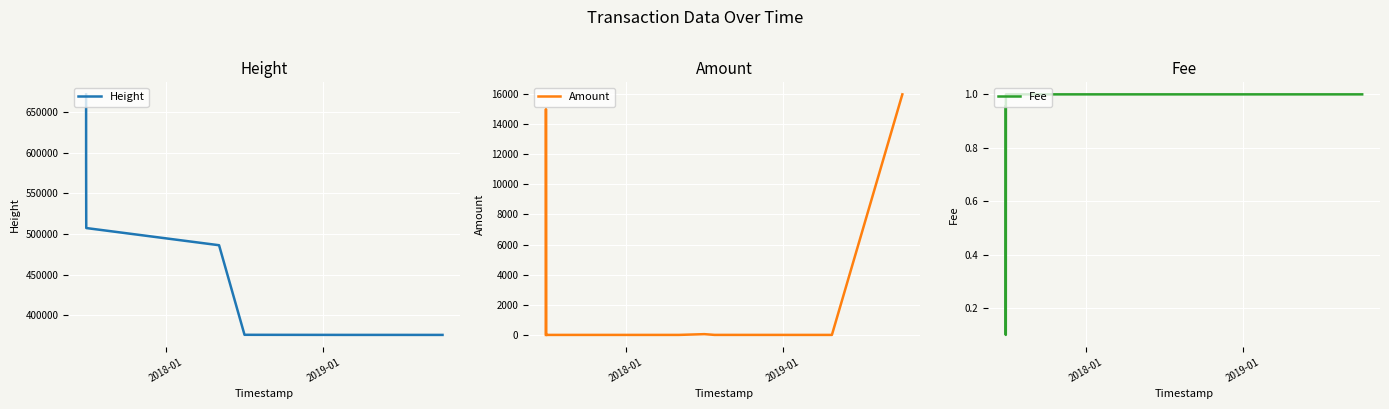

How many data points in Fee are less than 1?

3